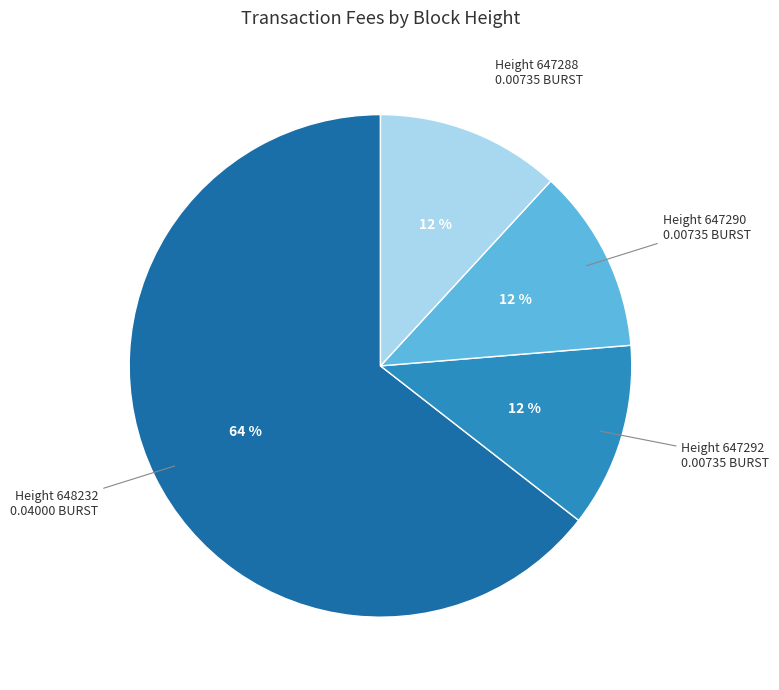

To the nearest percent, what is the average slice percentage?

25%